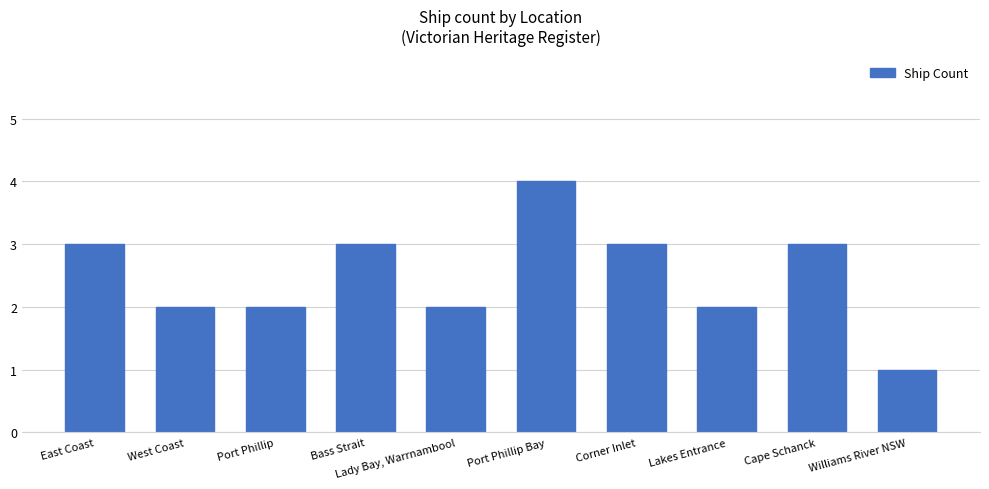

What is the difference between the maximum and minimum values?

3